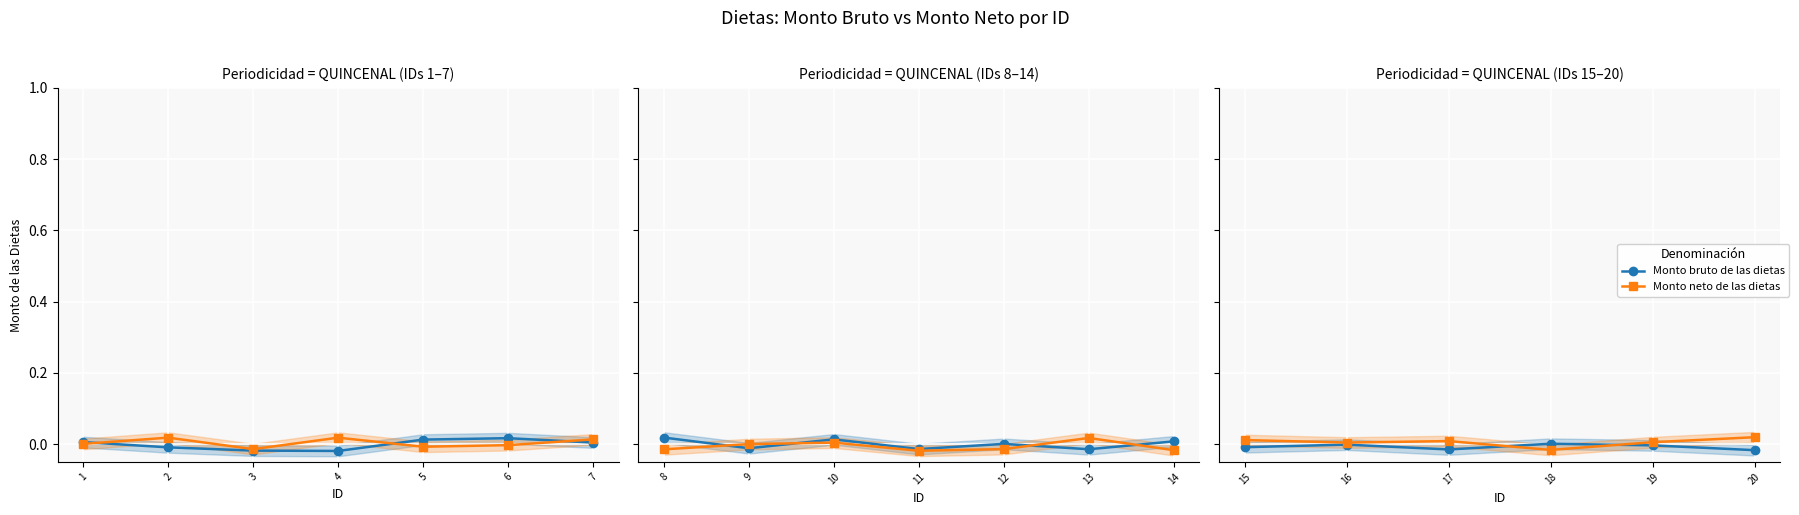

How many lines are shown in the chart?

2